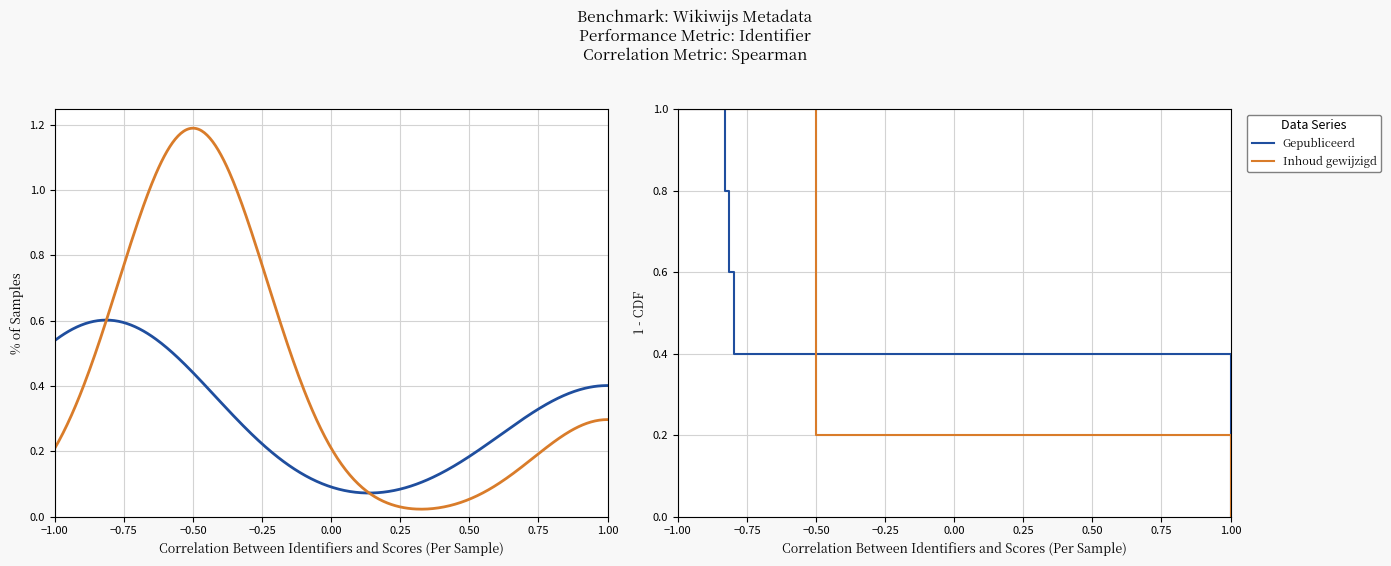

Which series has the largest total across all categories?

Gepubliceerd